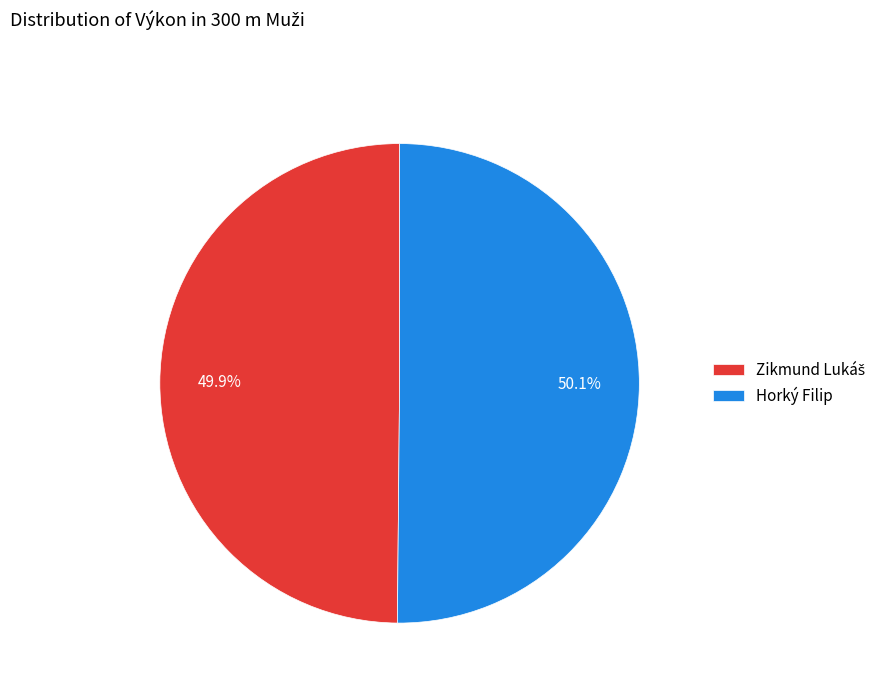

What portion of the pie excludes Horký Filip?

49.9%